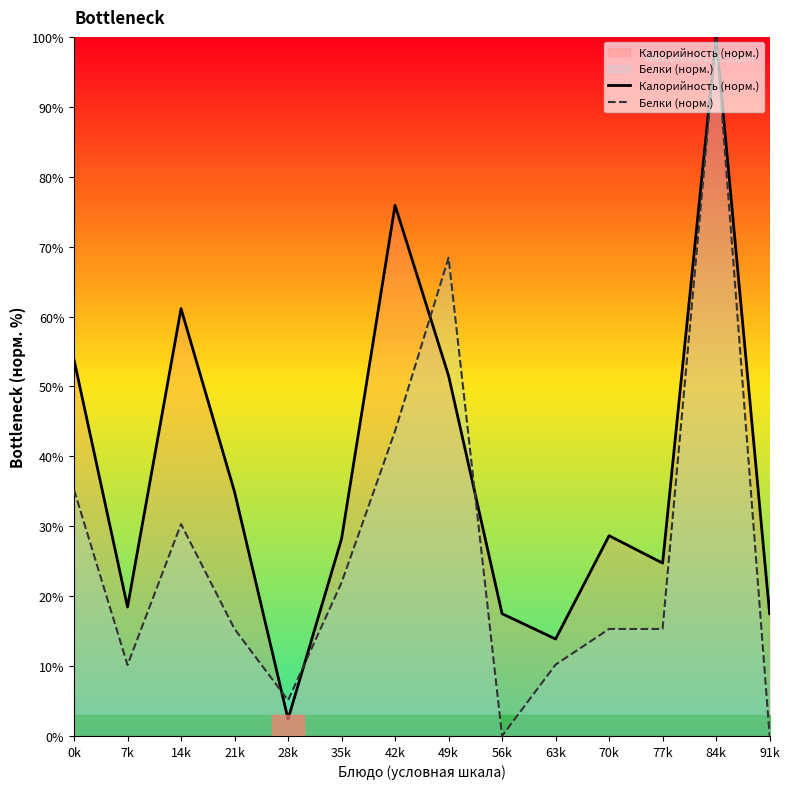

How many interior local peaks does the Калорийность (норм.) series have?

4